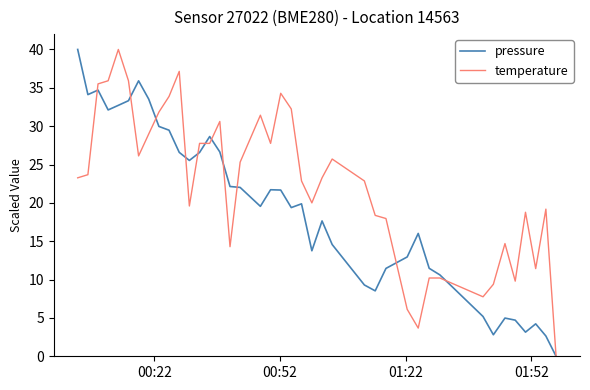

What is the greatest value displayed?

40.0